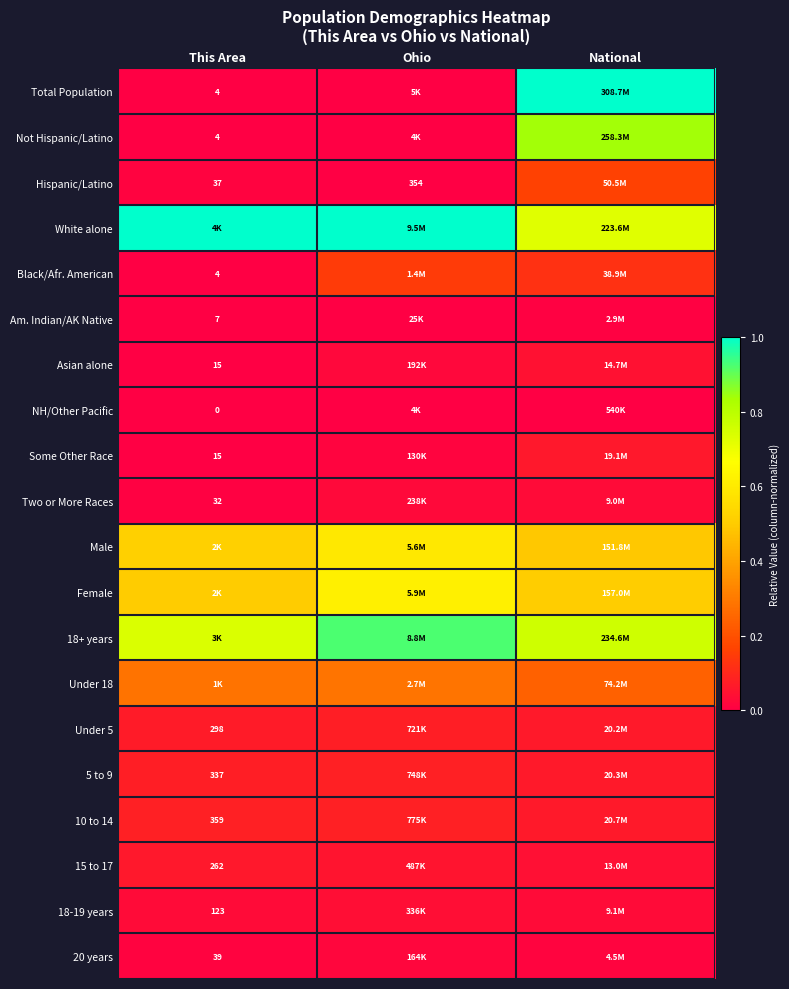

What is the difference between the highest and lowest values at National?

1.0